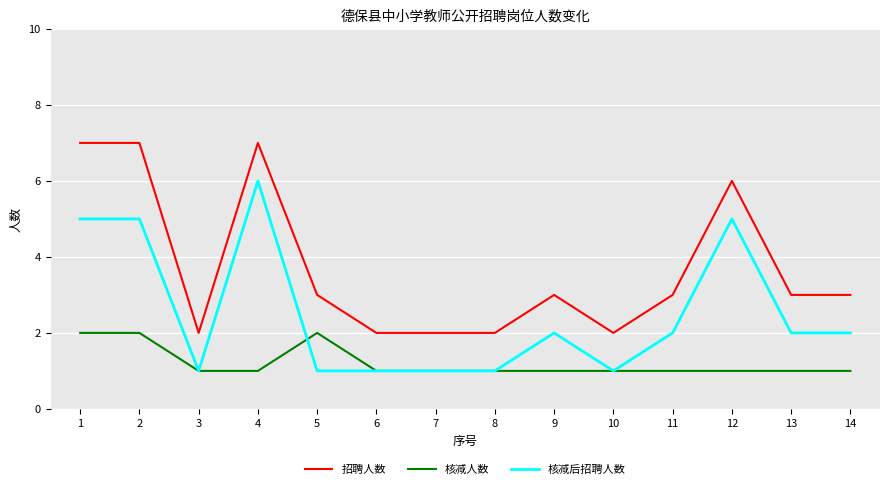

What is the lowest value of the 核减人数 series?

1